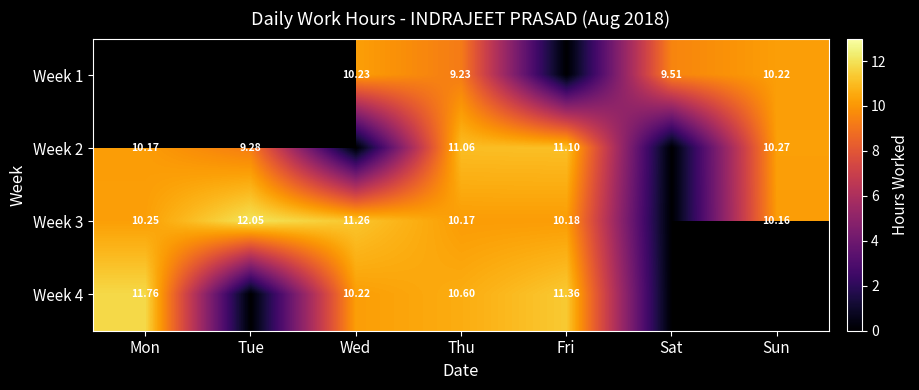

Is the value of Week 4 at Wed greater than the value of Week 2 at Tue?

Yes